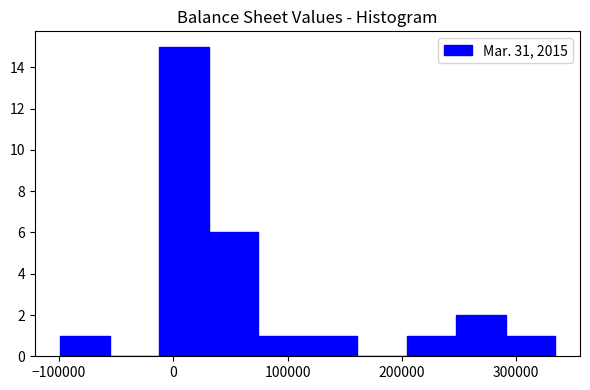

What is the height of the bar covering 120000 to 160000 on the x-axis? Neither the bar edges nor the heights are printed on the chart, so give them approximately, as read against the axes.

1